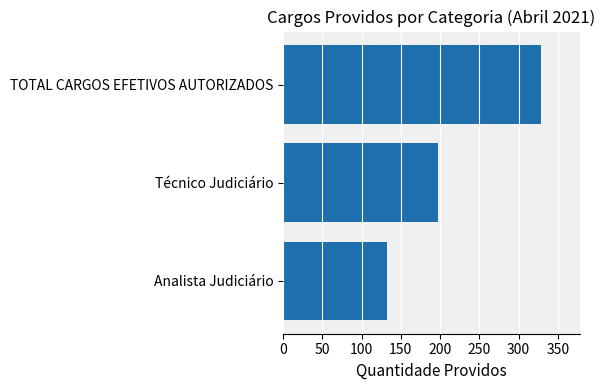

The chart shows a value of 226 at Analista Judiciário. True or false?

False